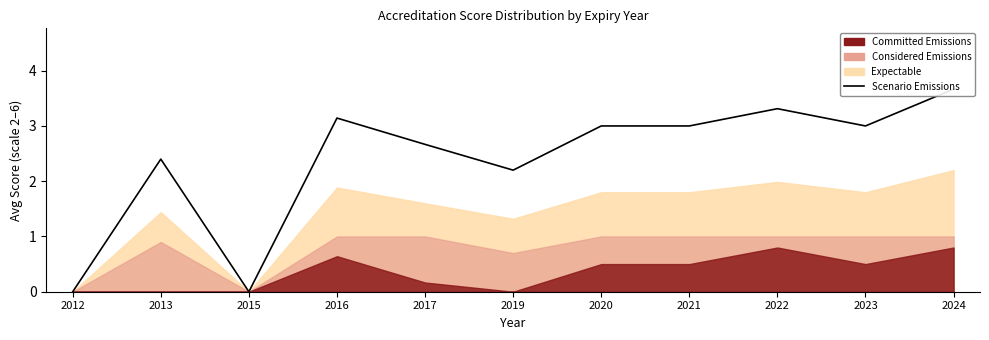

Where is the data nearest to the value 1?

2012